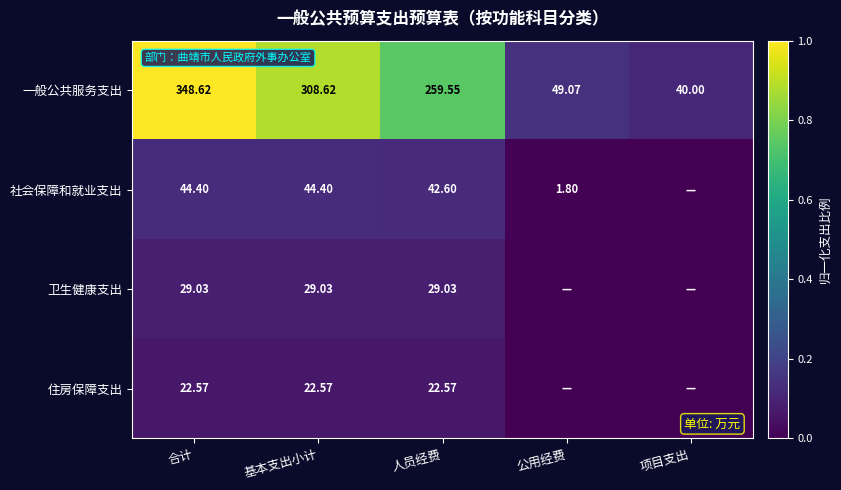

At which label does 一般公共服务支出 reach its minimum?

项目支出